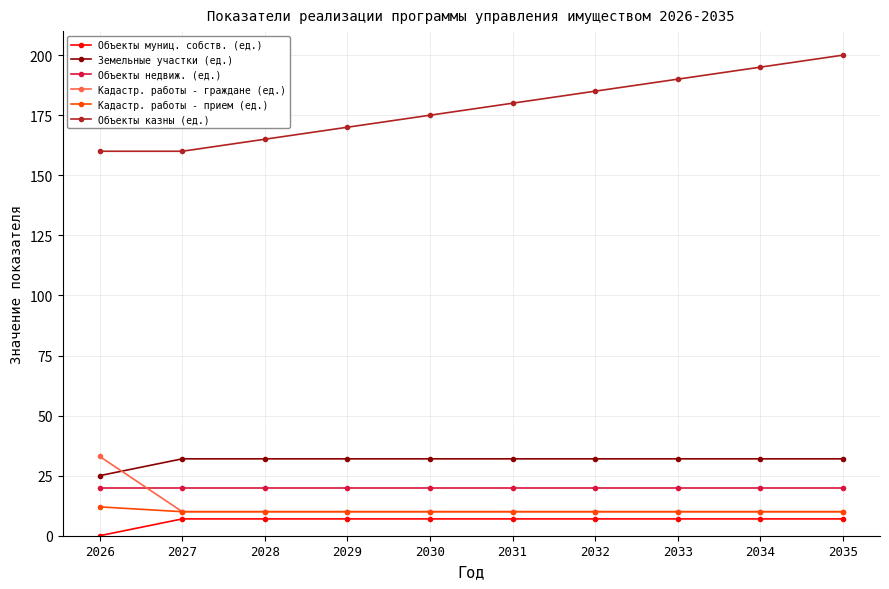

Rank the series at 2026 from lowest to highest value.

Объекты муниц. собств. (ед.), Кадастр. работы - прием (ед.), Объекты недвиж. (ед.), Земельные участки (ед.), Кадастр. работы - граждане (ед.), Объекты казны (ед.)